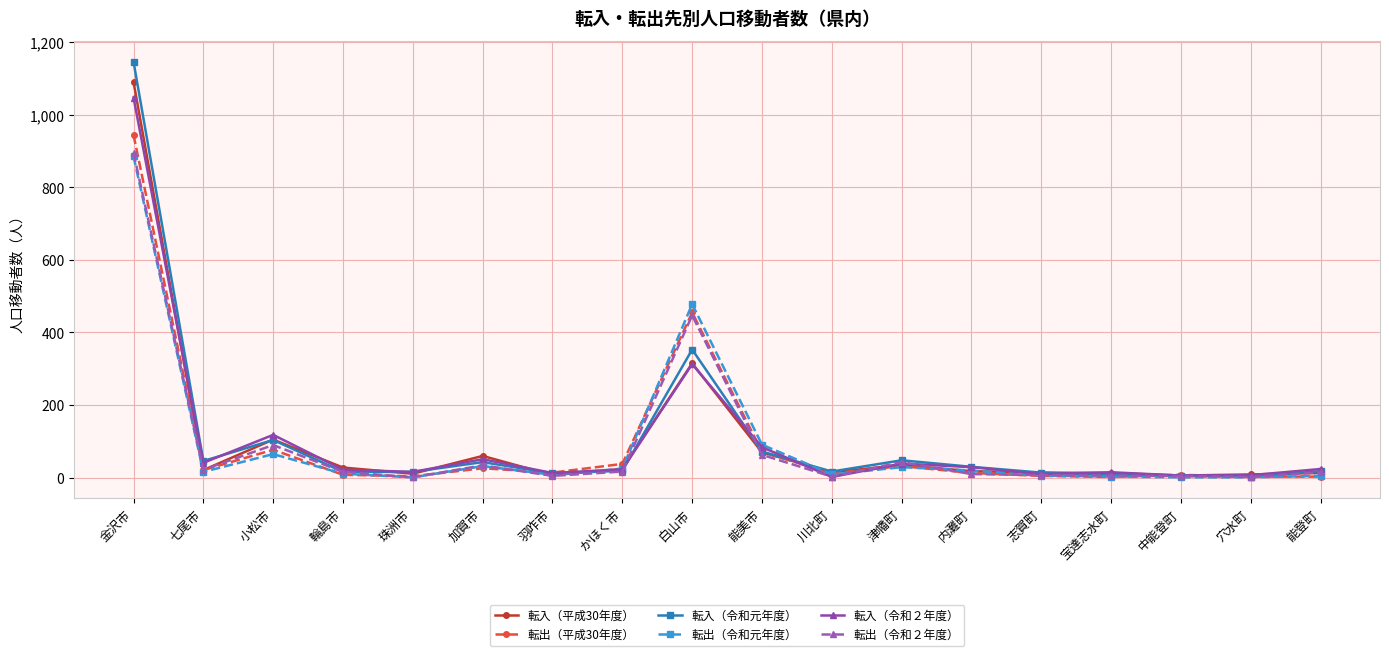

What is the smallest value displayed?

1